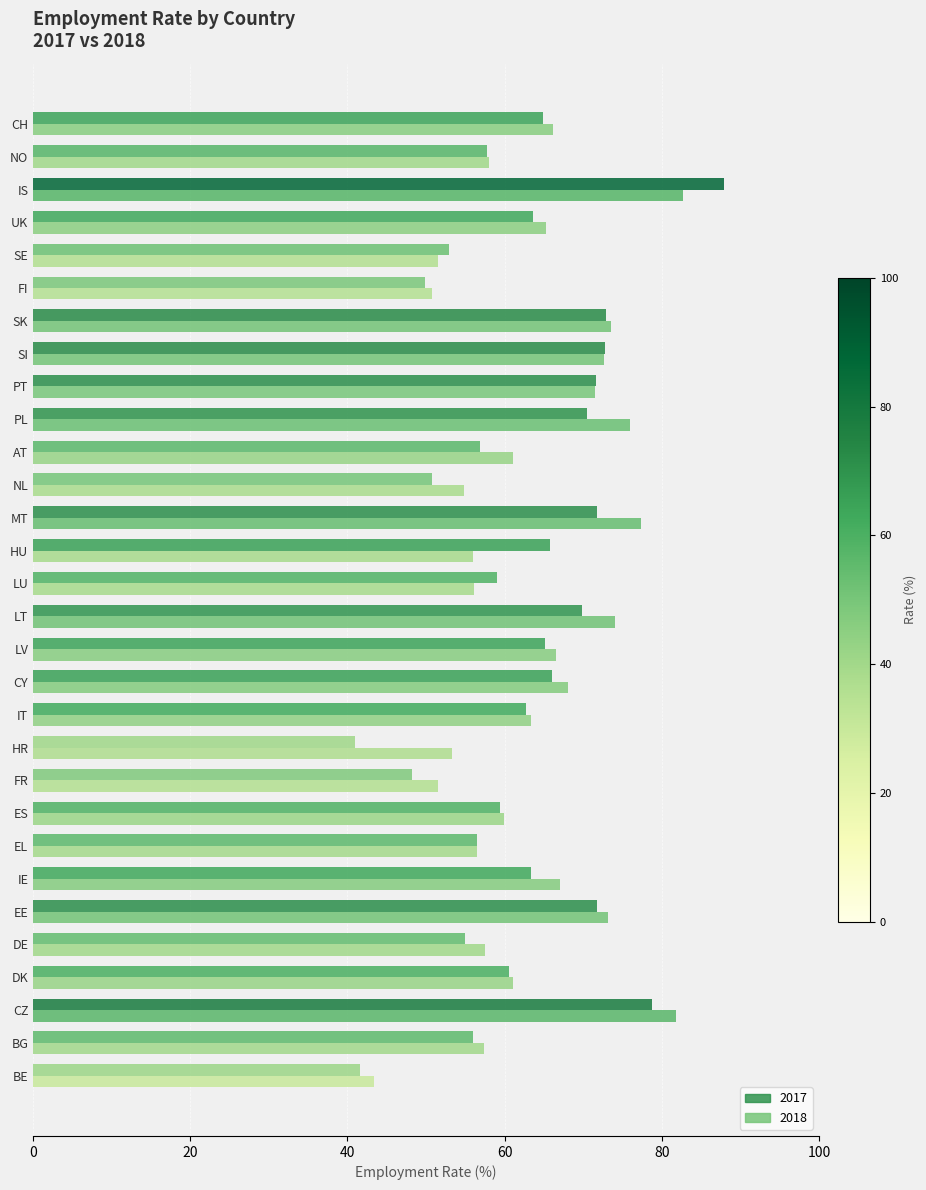

What is the sum of the 2017 values at DE and FI?

104.8